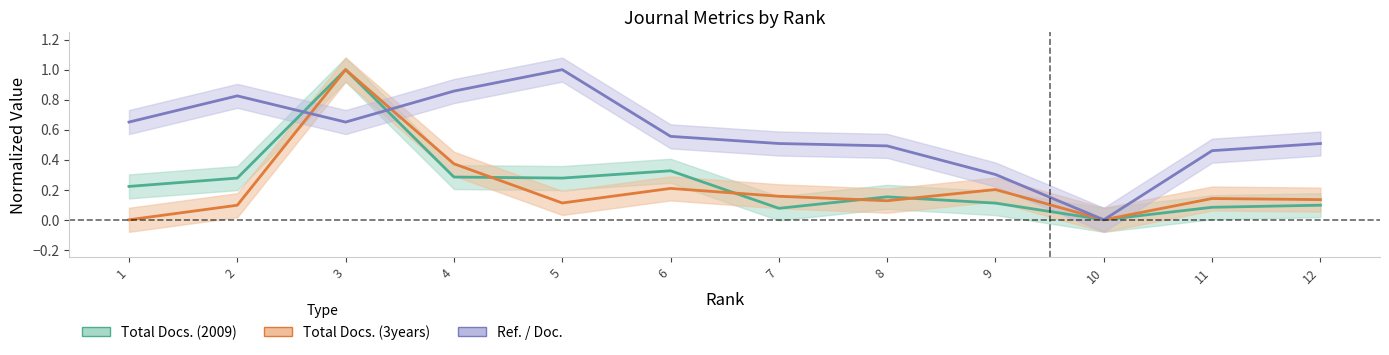

What is the approximate value of Total Docs. (3years) at 5?

0.1